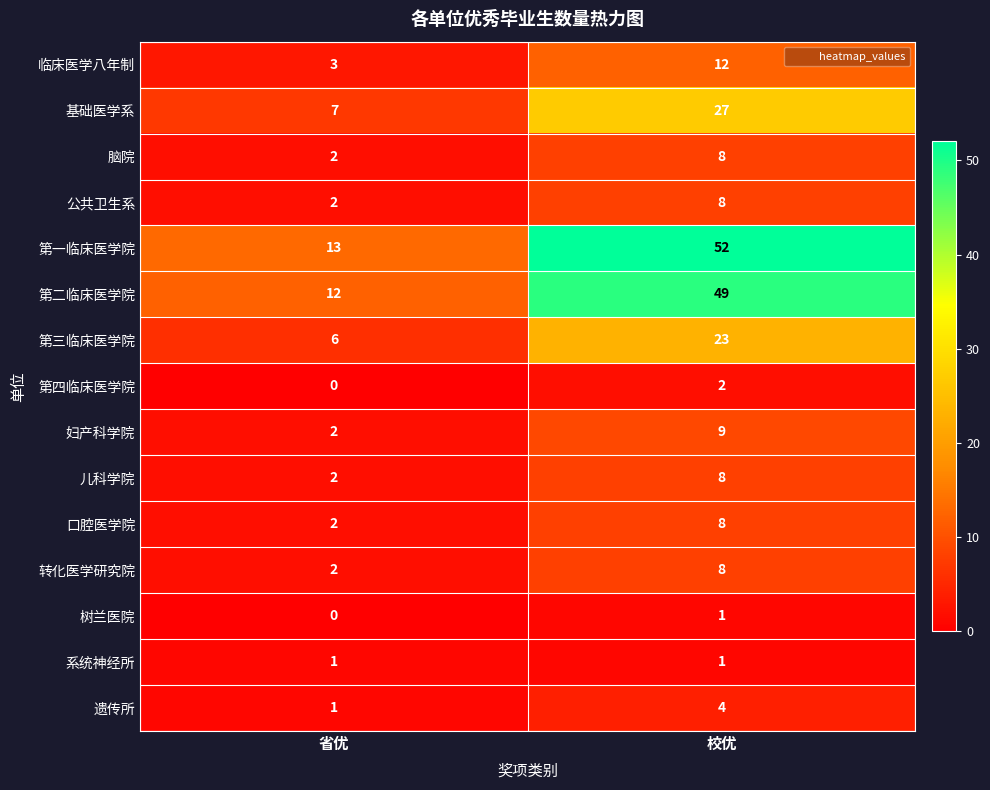

Count the number of categories in the chart.

2